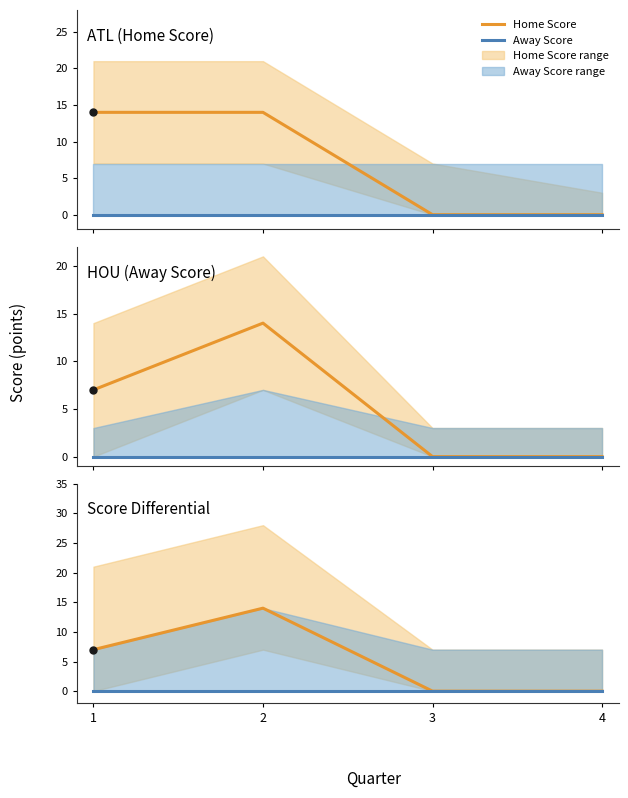

Reading right to left, transcribe all the data shown in this chart.

Home Score: 4=0	3=0	2=14	1=7
Away Score: 4=0	3=0	2=0	1=0